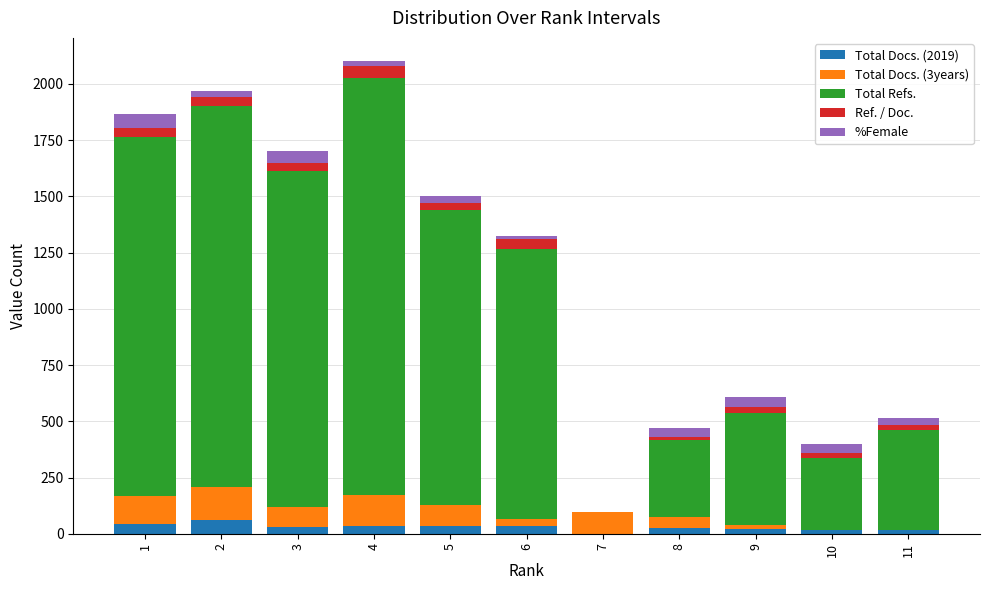

Which series has the largest total across all categories?

Total Refs.